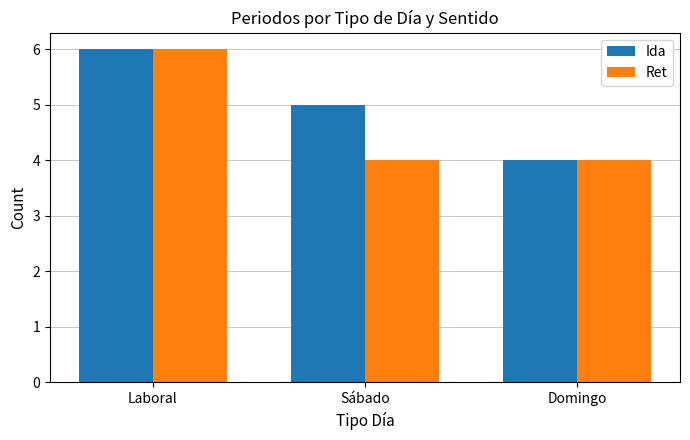

Which series changed the most between Sábado and Domingo?

Ida